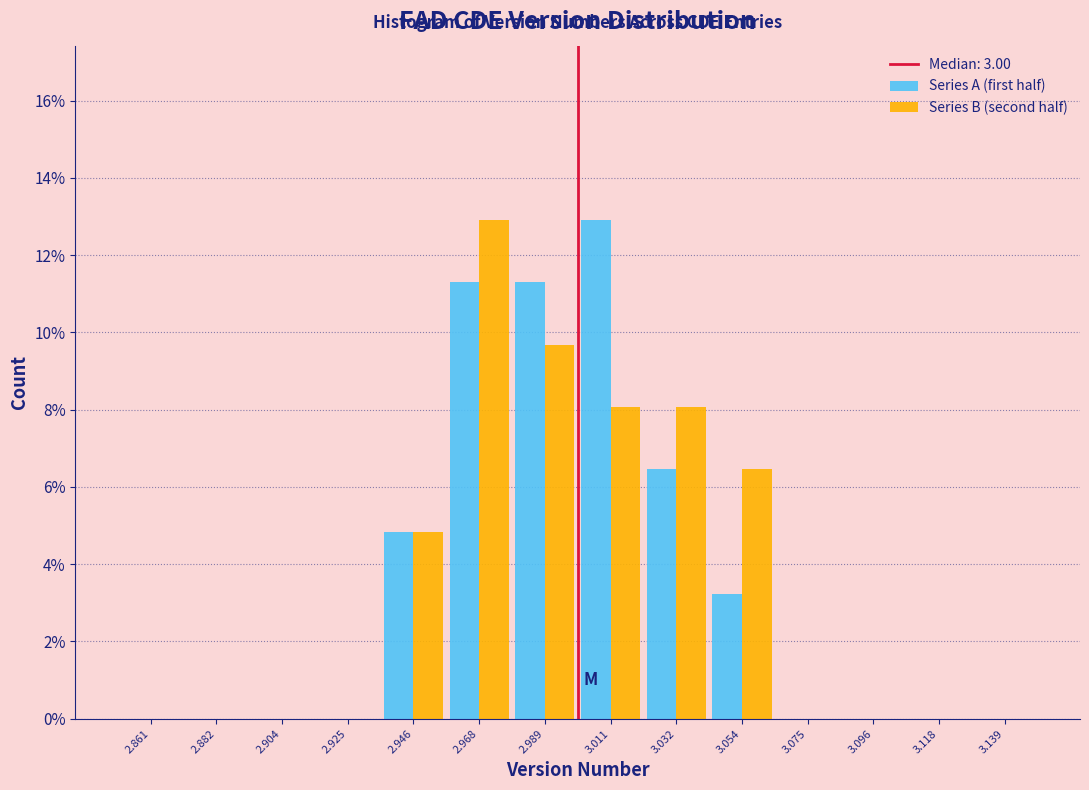

Reading left to right, list every range on the x-axis with the height of the bar of each series over it. Neither the bar edges nor the heights are printed on the chart, so give them approximately, as read against the axes.

2.850 to 2.870: Series A (first half)=0	Series B (second half)=0
2.870 to 2.895: Series A (first half)=0	Series B (second half)=0
2.895 to 2.915: Series A (first half)=0	Series B (second half)=0
2.915 to 2.935: Series A (first half)=0	Series B (second half)=0
2.935 to 2.955: Series A (first half)=4.8	Series B (second half)=4.8
2.955 to 2.980: Series A (first half)=11.2	Series B (second half)=13.0
2.980 to 3.000: Series A (first half)=11.2	Series B (second half)=9.6
3.000 to 3.020: Series A (first half)=13.0	Series B (second half)=8.0
3.020 to 3.045: Series A (first half)=6.4	Series B (second half)=8.0
3.045 to 3.065: Series A (first half)=3.2	Series B (second half)=6.4
3.065 to 3.085: Series A (first half)=0	Series B (second half)=0
3.085 to 3.105: Series A (first half)=0	Series B (second half)=0
3.105 to 3.130: Series A (first half)=0	Series B (second half)=0
3.130 to 3.150: Series A (first half)=0	Series B (second half)=0